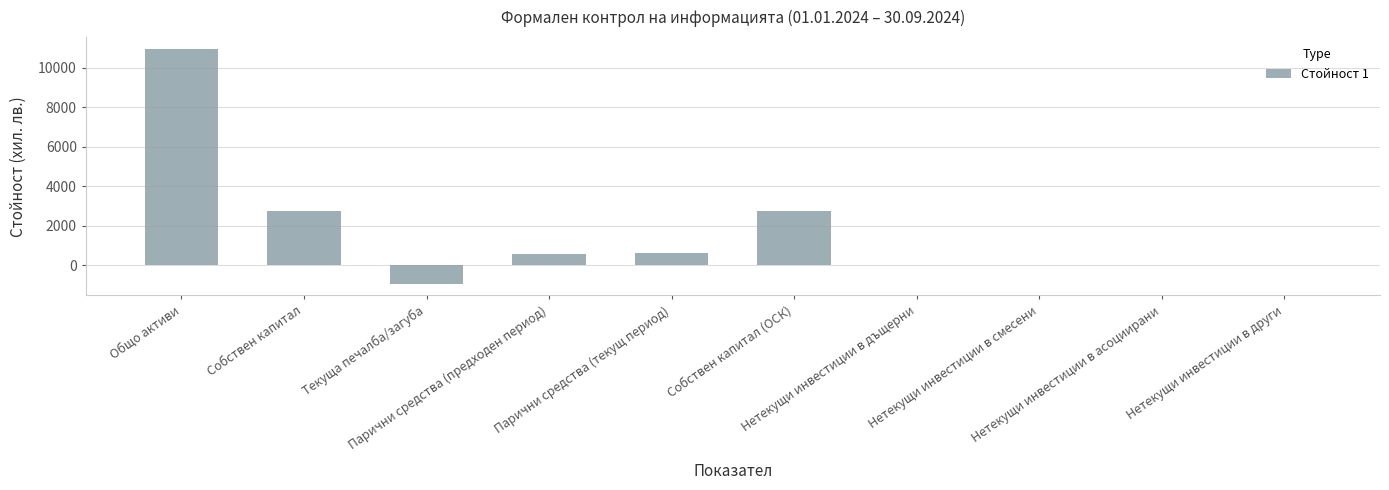

What is the sum of all values?

16651